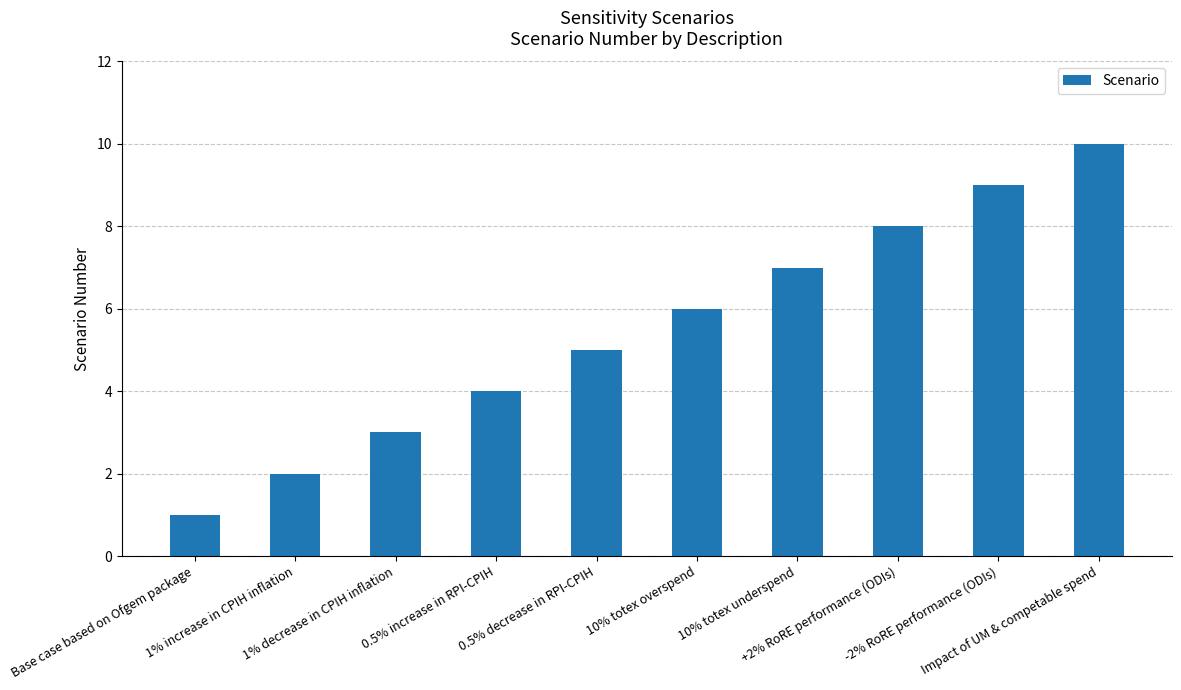

At which label is the value closest to 5?

0.5% decrease in RPI-CPIH